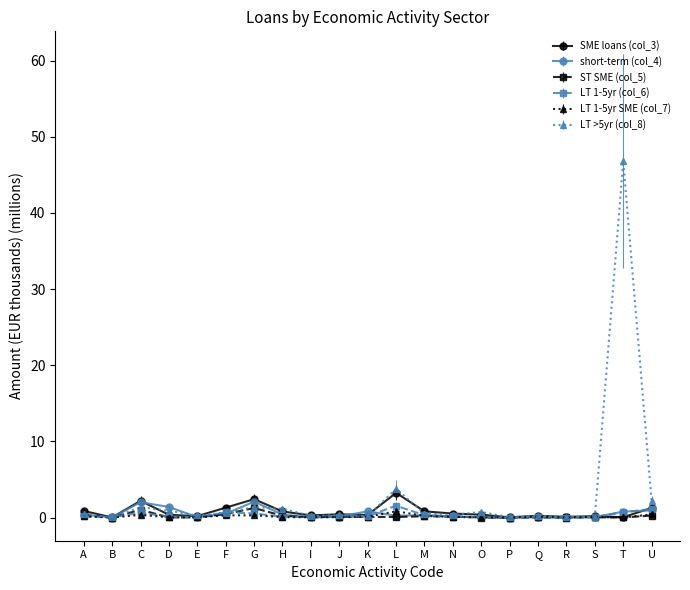

What is the difference between the ST SME (col_5) values at A and T?

0.3